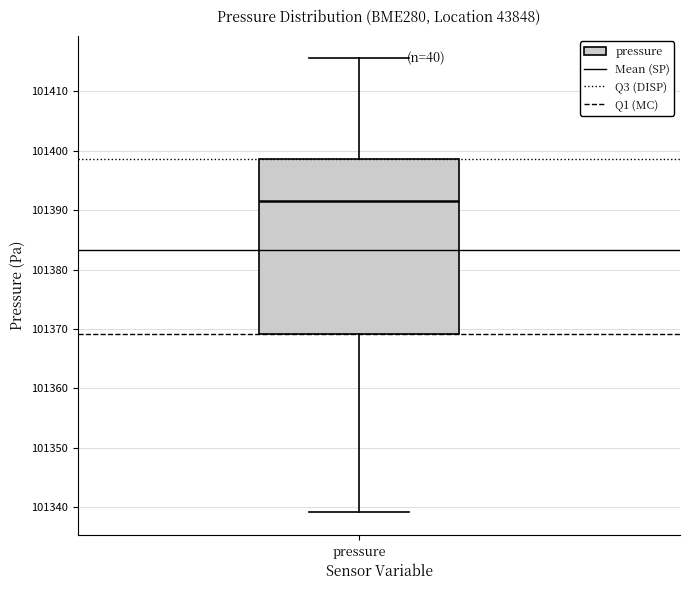

Read this box plot against the y-axis: the position of the median line, the range covered by the box, and the ends of both whiskers. The values are not printed on the chart, so give them approximately, as read against the axis.

median 101392, box 101369 to 101399, whiskers 101339 to 101416